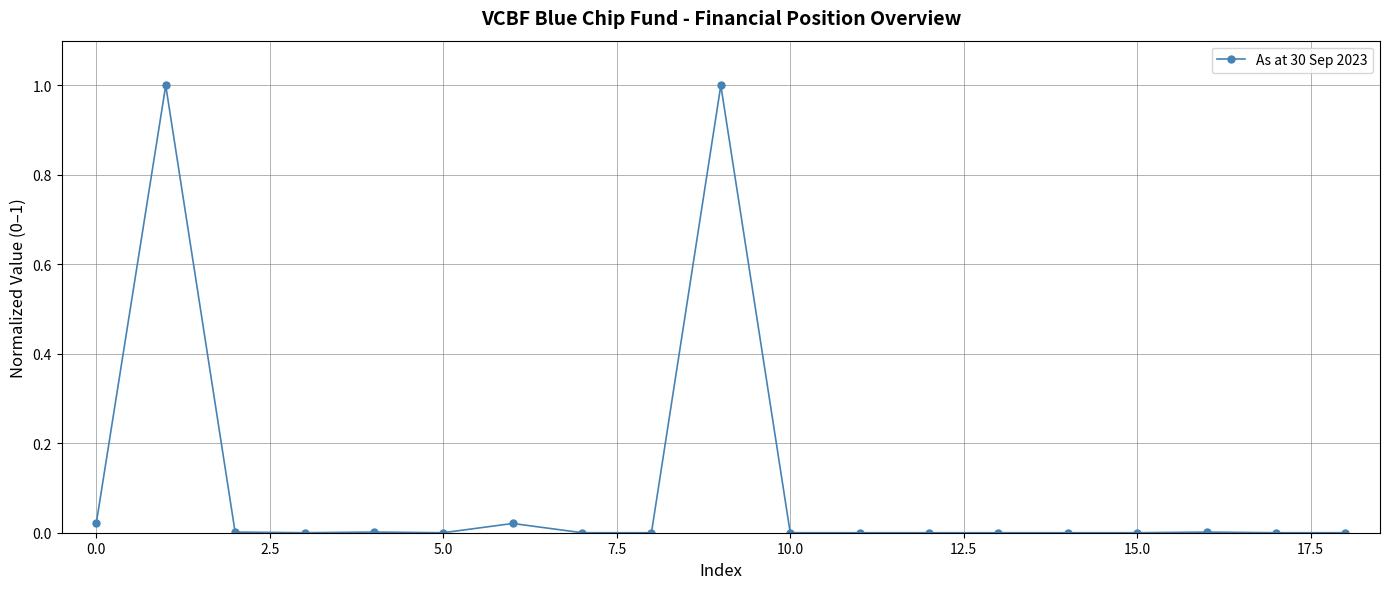

What is the value of the 2nd point from the left?

1.0